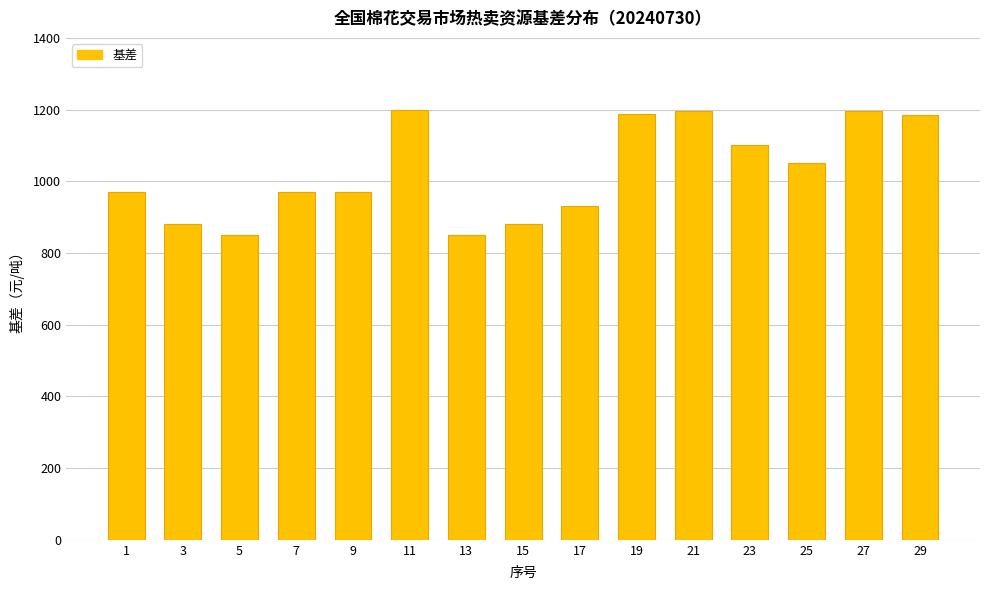

What is the value of the 5th bar from the left?

970.0